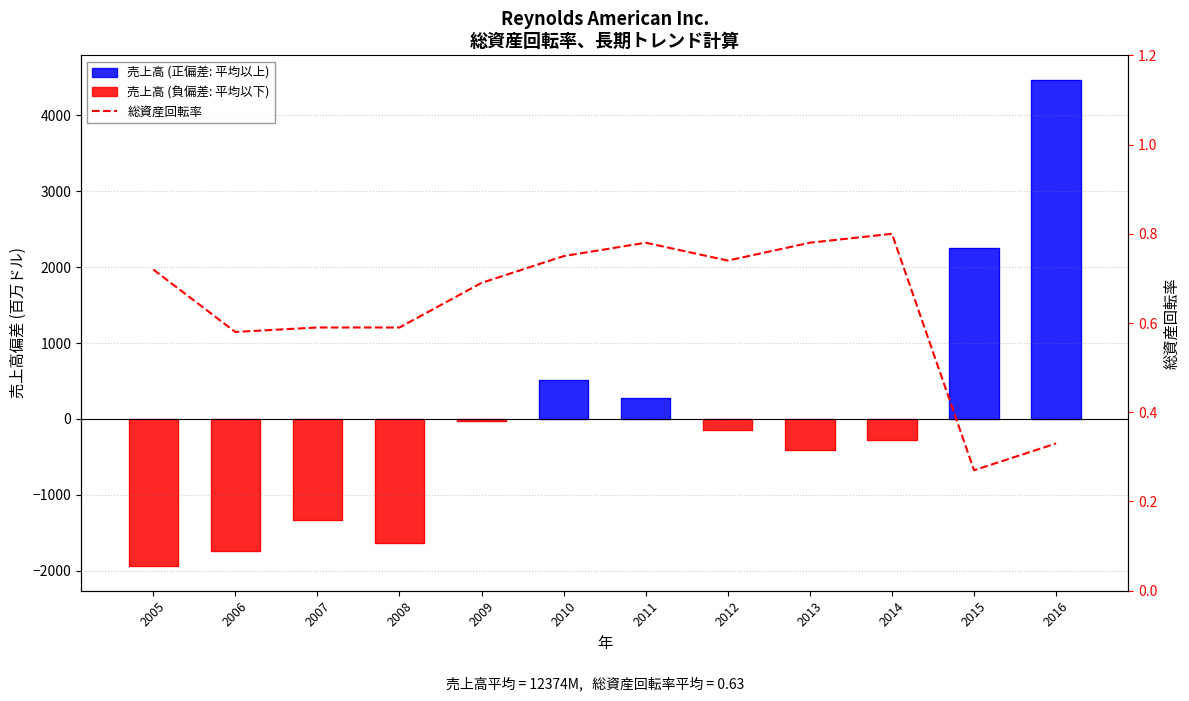

How many categories are shown in the chart?

12